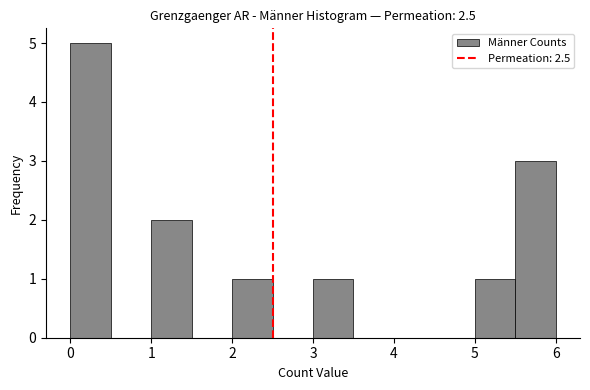

Over which range of the x-axis is the bar tallest?

0.0 to 0.5